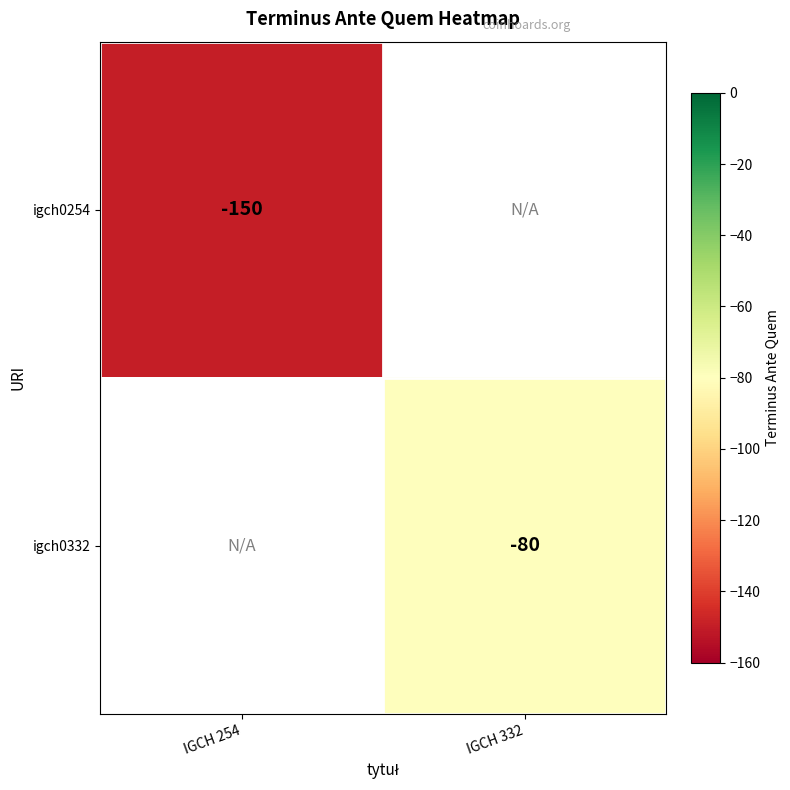

Which has a higher value, IGCH 254 or IGCH 332?

IGCH 332